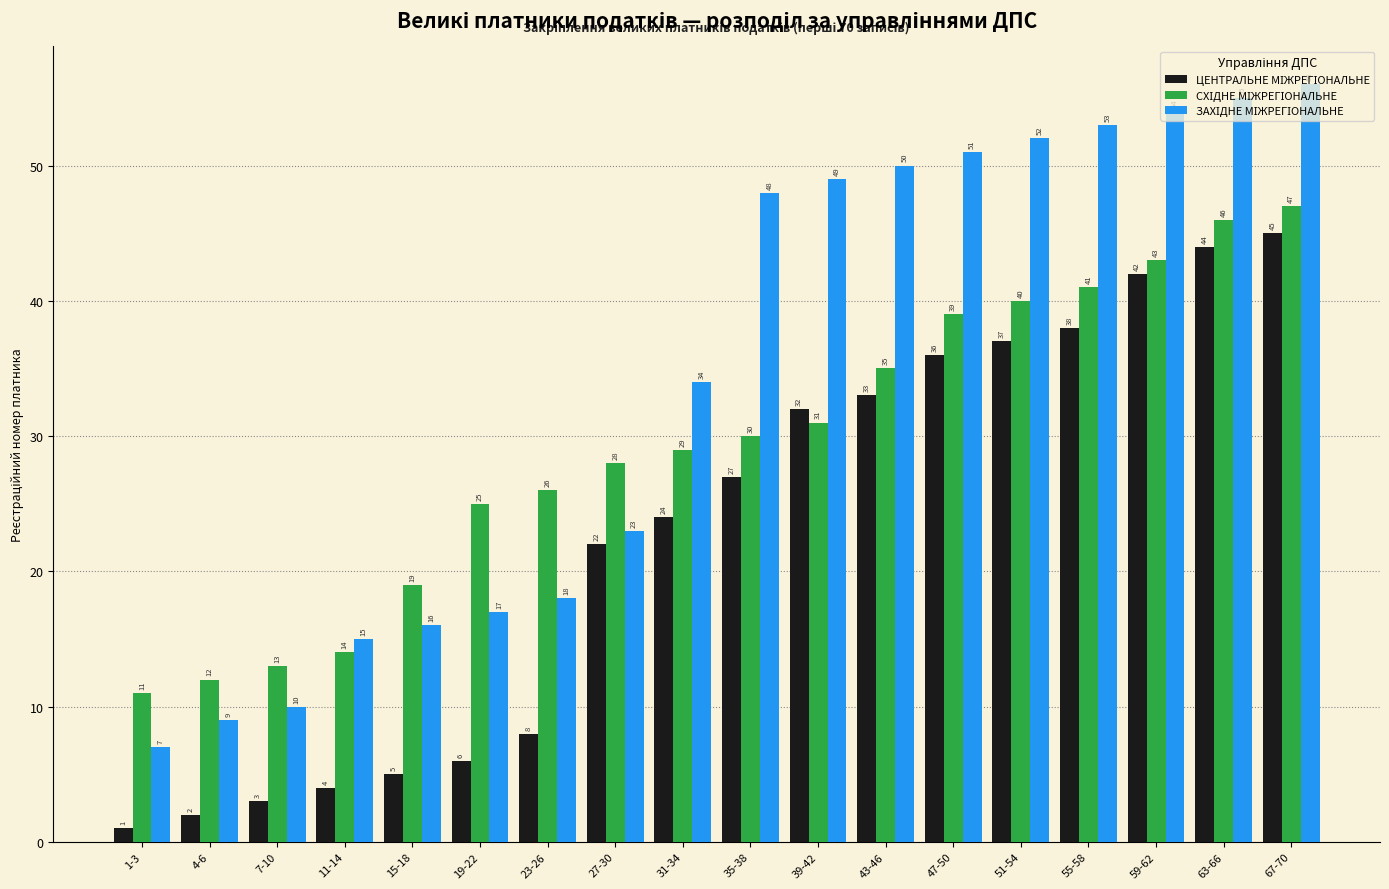

What is the label of the 7th bar from the left?

23-26